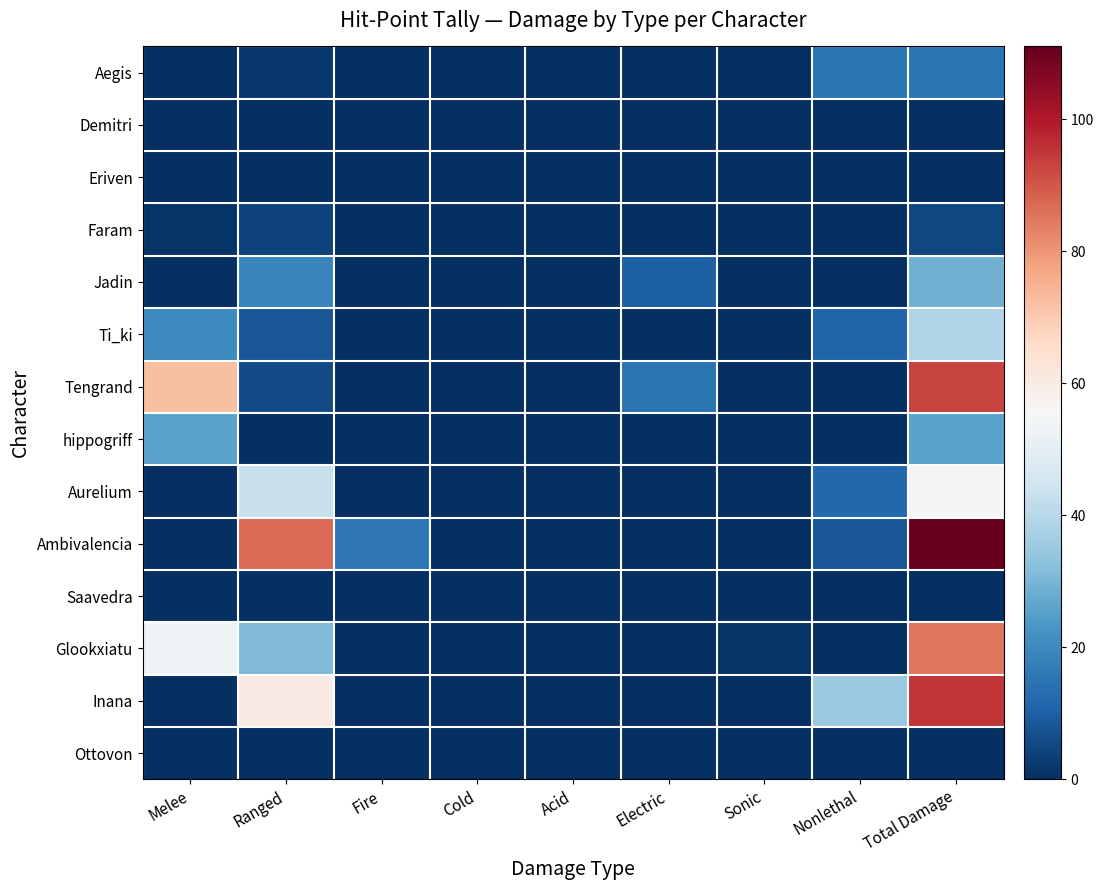

How many categories are shown in the chart?

9